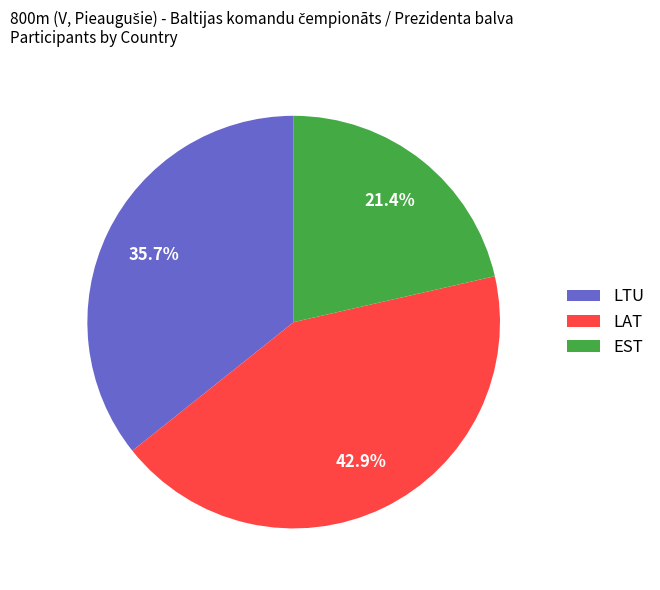

Rank the categories by value from highest to lowest.

LAT, LTU, EST